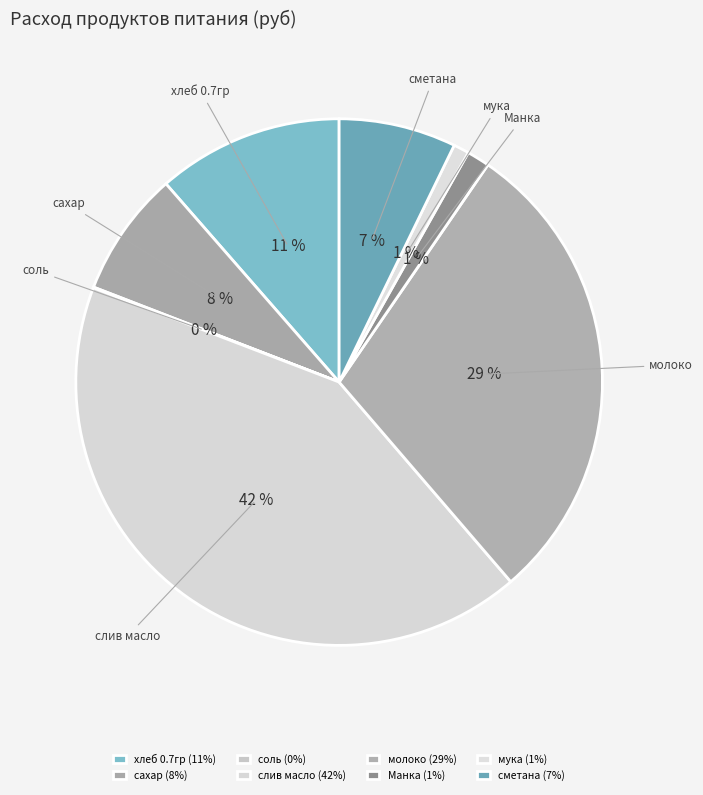

To the nearest percent, what portion does слив масло represent?

42%